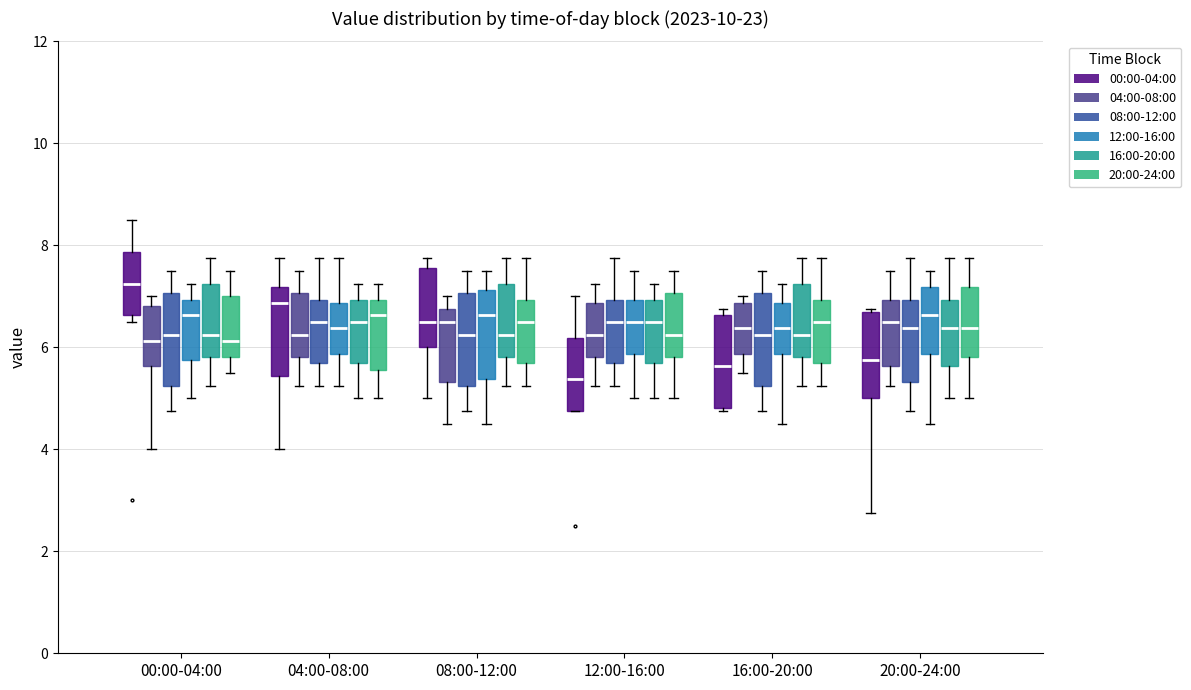

Where does the median line of the box for 20:00-24:00 (16:00-20:00) sit on the y-axis? The values are not printed on the chart, so give them approximately, as read against the axis.

6.4